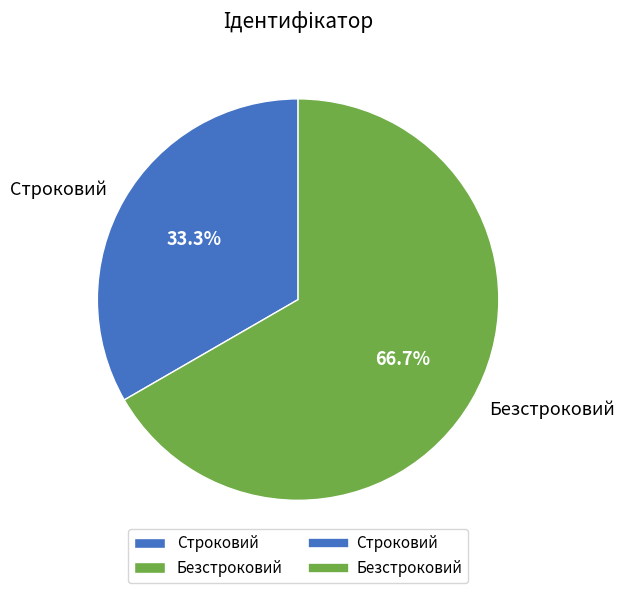

To the nearest percent, what portion does Безстроковий represent?

67%